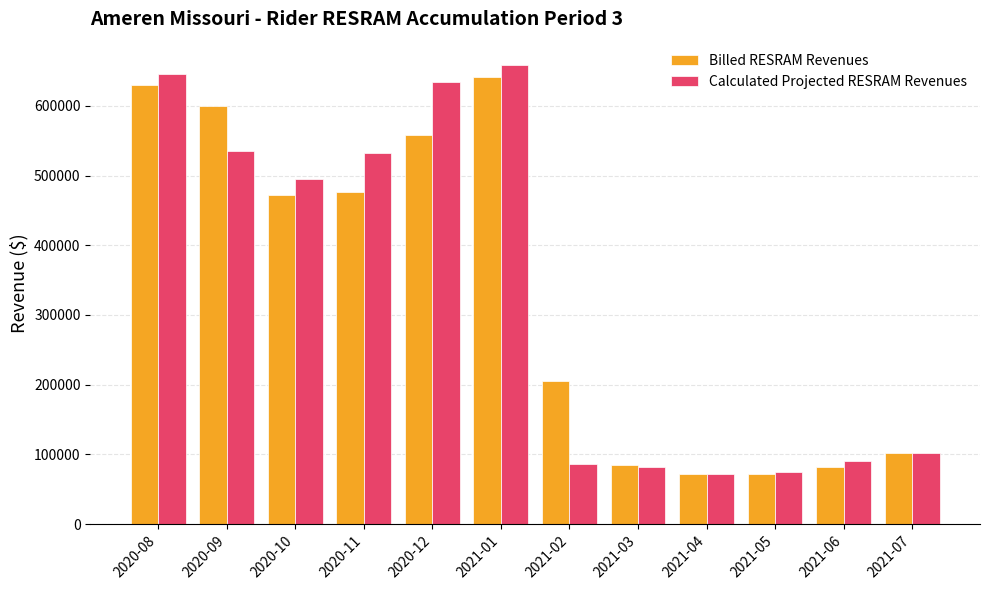

At which label does Billed RESRAM Revenues first exceed 472168?

2020-08